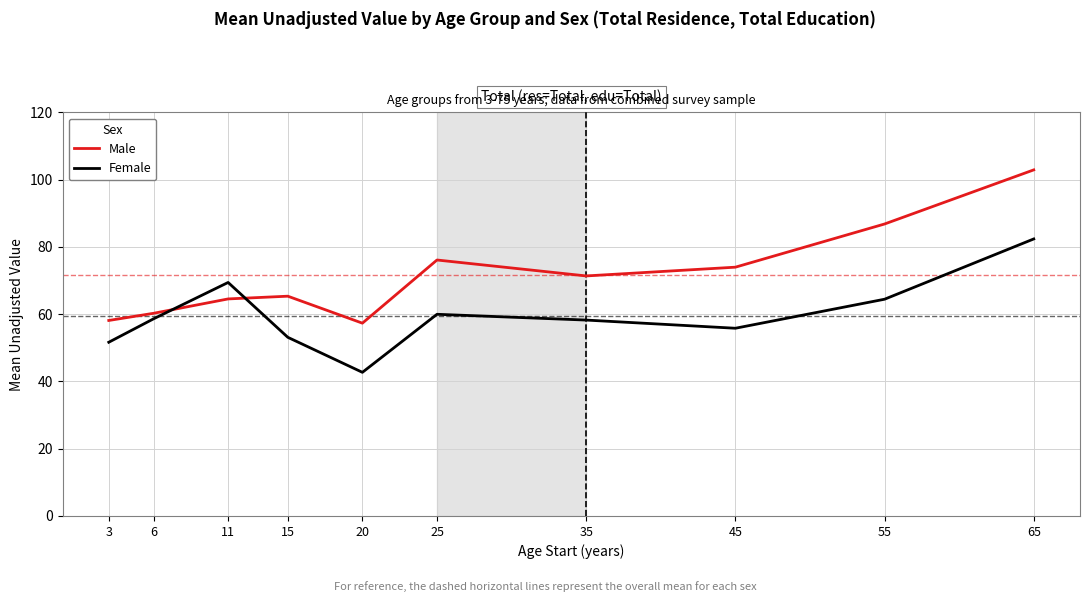

What is the sum of all Male values?

716.7